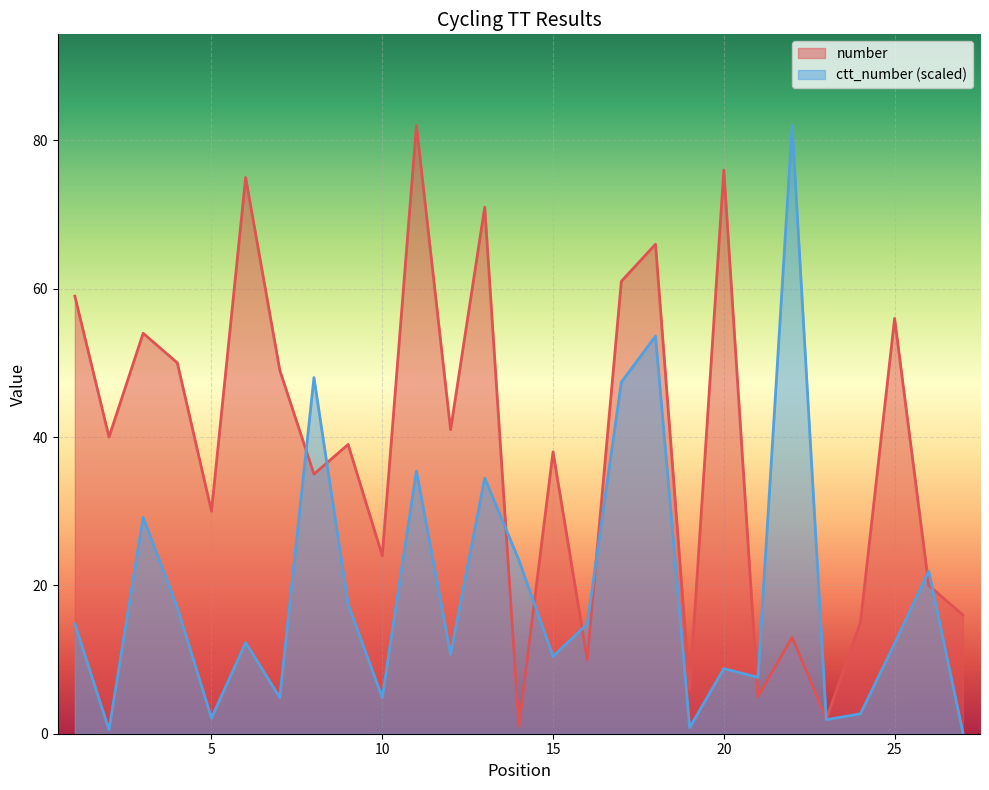

Rank the series by their average value, from highest to lowest.

number, ctt_number (scaled)